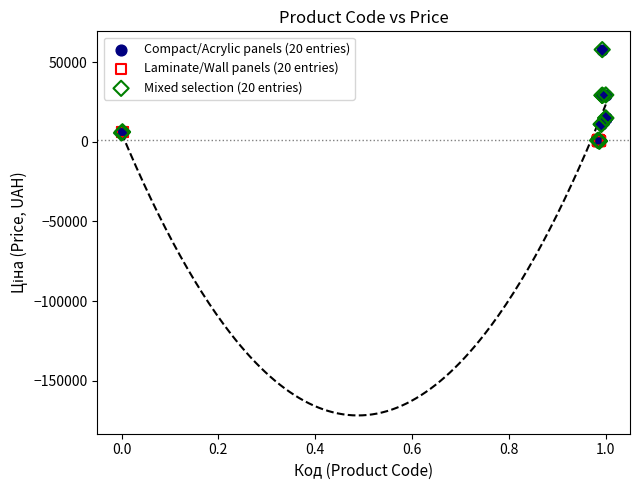

What are all the series names shown in the legend?

Compact/Acrylic panels (20 entries), Laminate/Wall panels (20 entries), Mixed selection (20 entries)